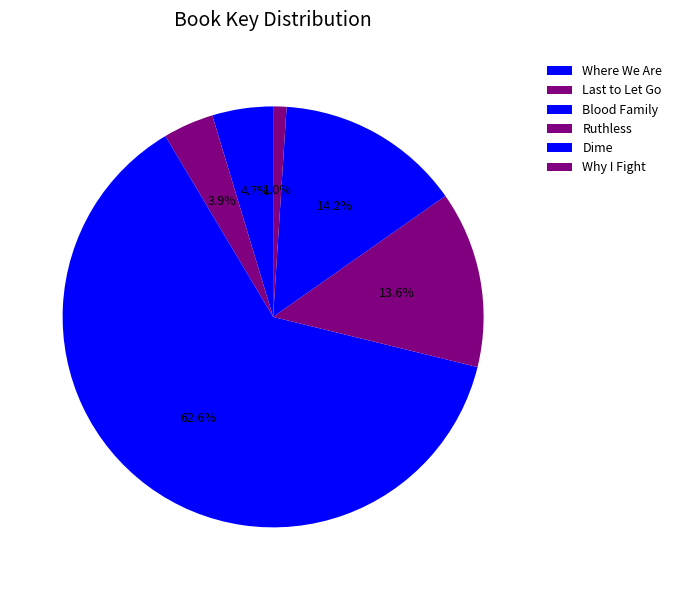

Does Ruthless represent more than half of the total?

No